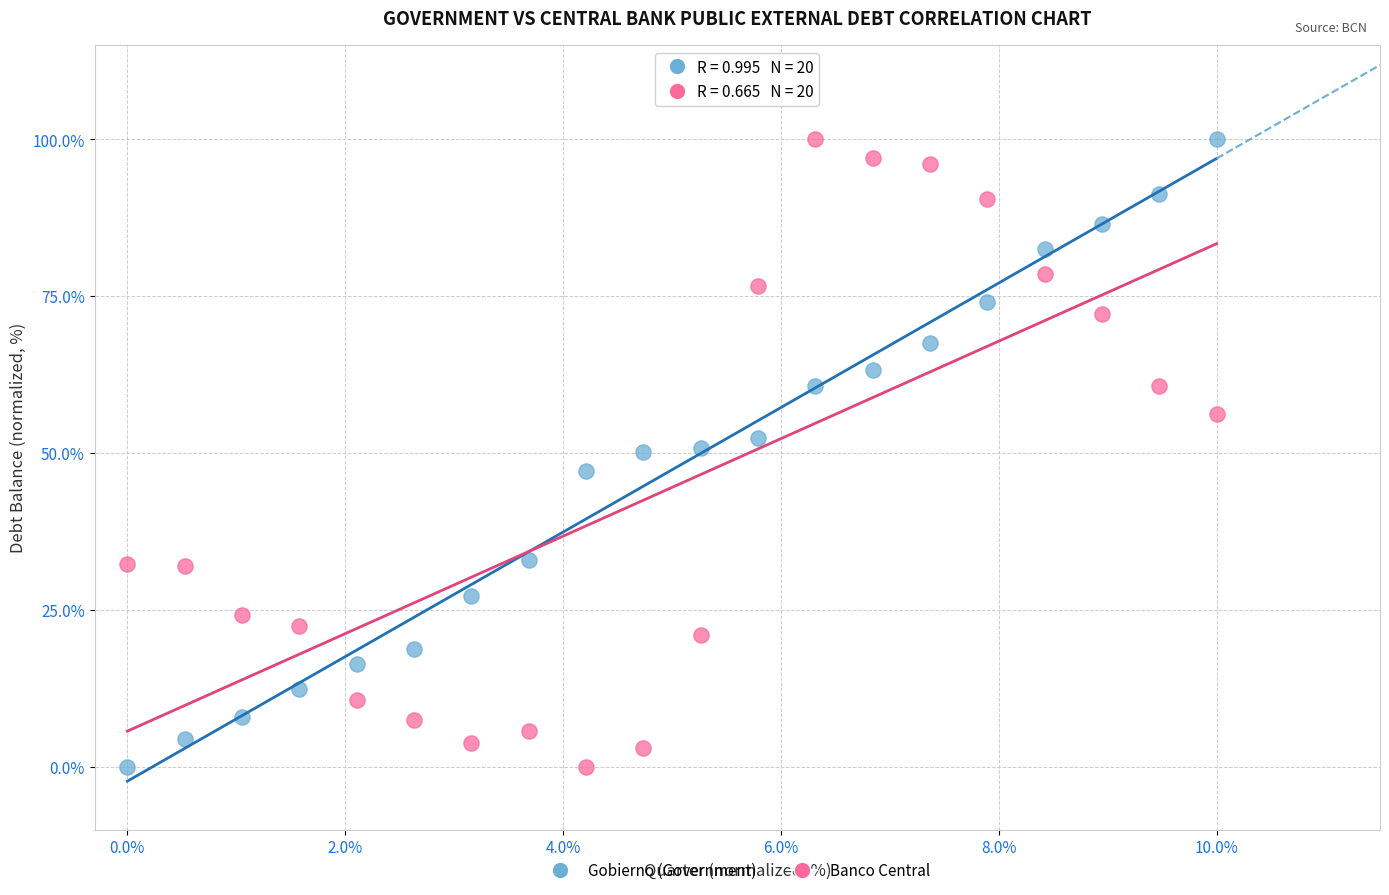

What is the X range (max minus min) for the scatter plot?

10.0